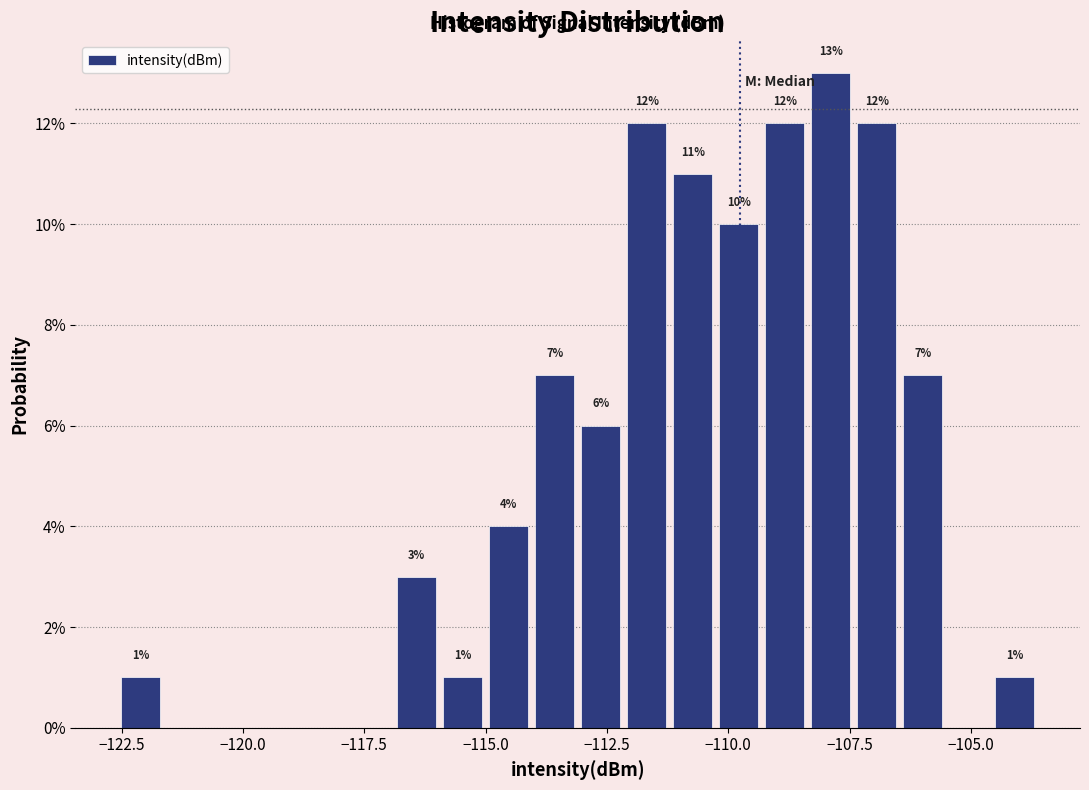

Around what value on the x-axis is the tallest bar? Give the approximate position of its centre, as read against the axis.

-108.0